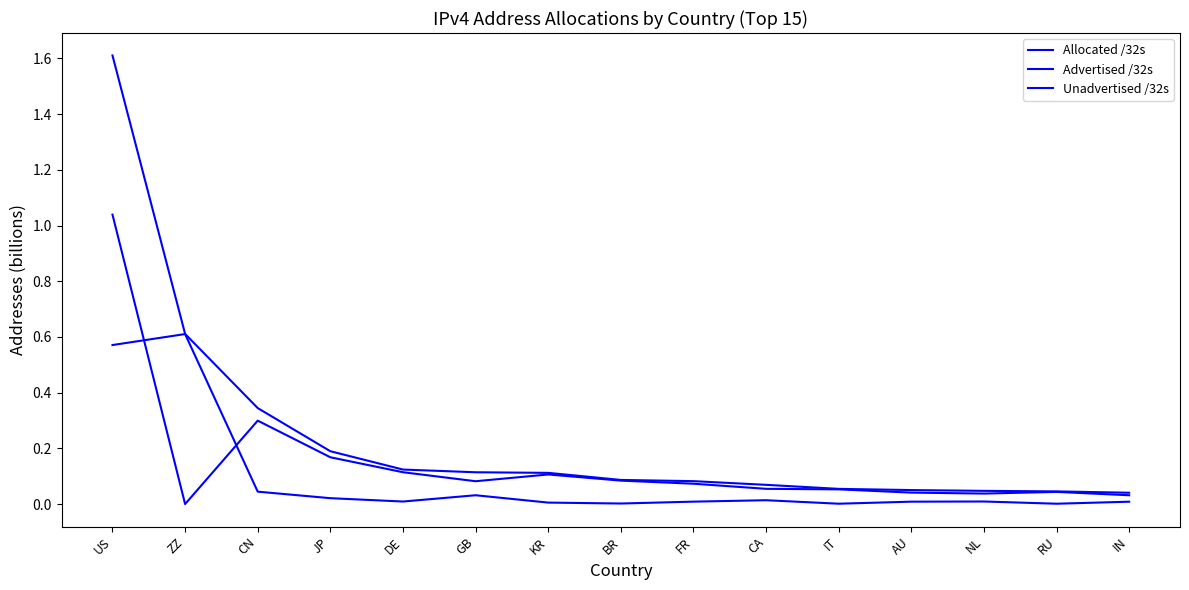

What is the spread (max minus min) of values at BR?

0.1